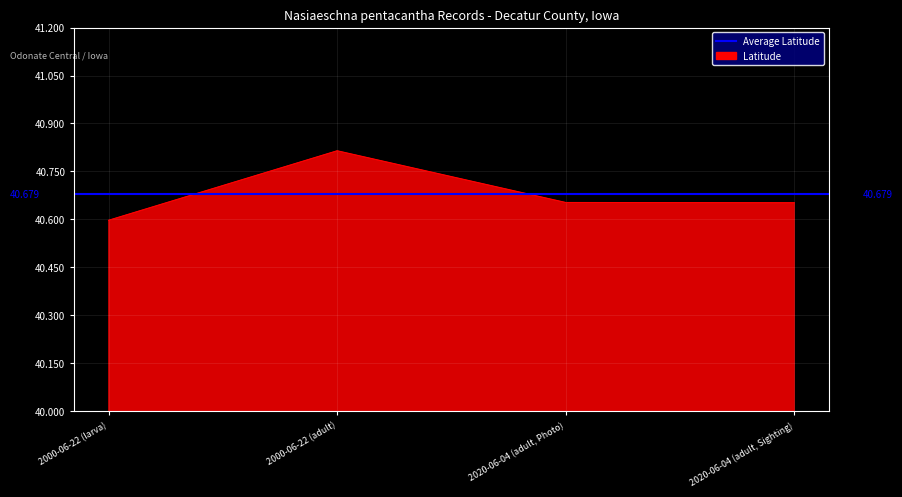

Reading left to right, transcribe all the data shown in this chart.

2000-06-22 (larva)=40.6	2000-06-22 (adult)=40.8	2020-06-04 (adult, Photo)=40.7	2020-06-04 (adult, Sighting)=40.7